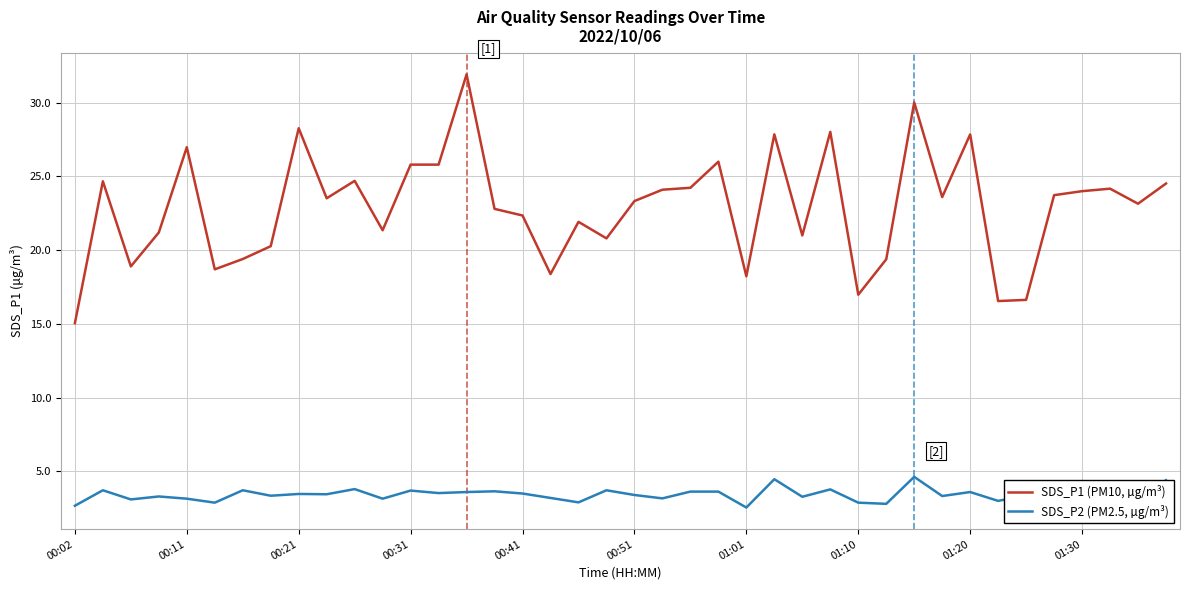

Count the number of categories in the chart.

40